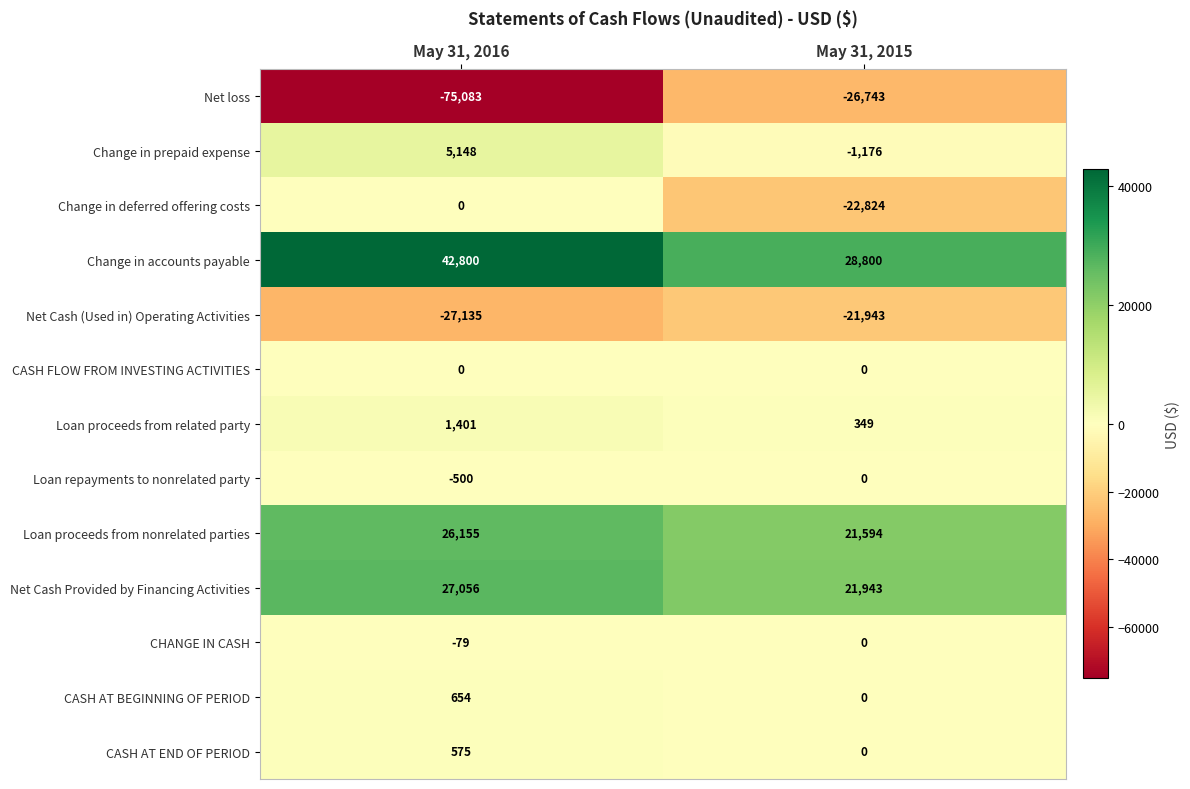

List the labels in order of Change in prepaid expense value, smallest first.

May 31, 2015, May 31, 2016